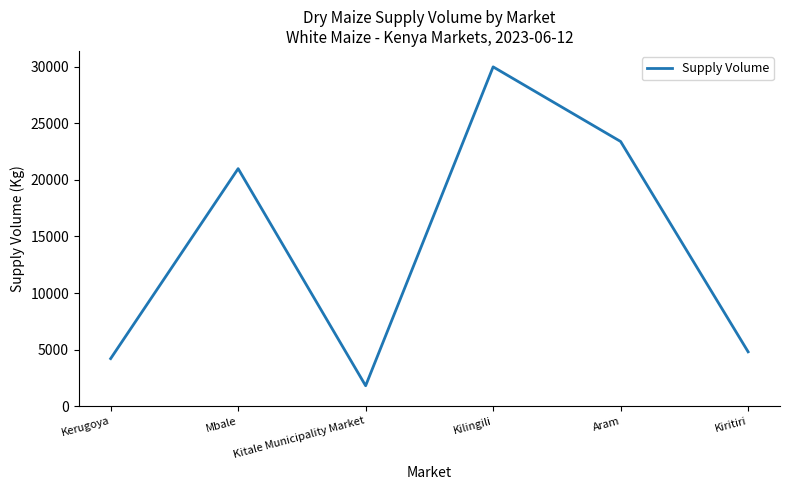

What is the ratio of the value at Kilingili to the value at Mbale?

1.4